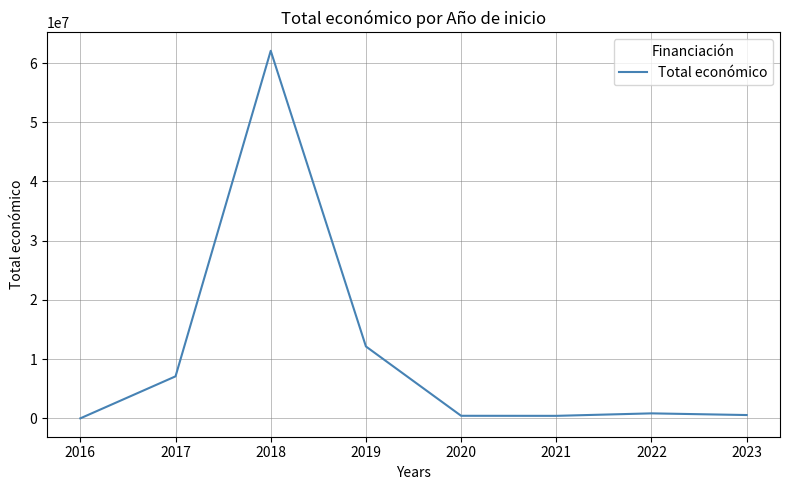

What is the average value?

10449764